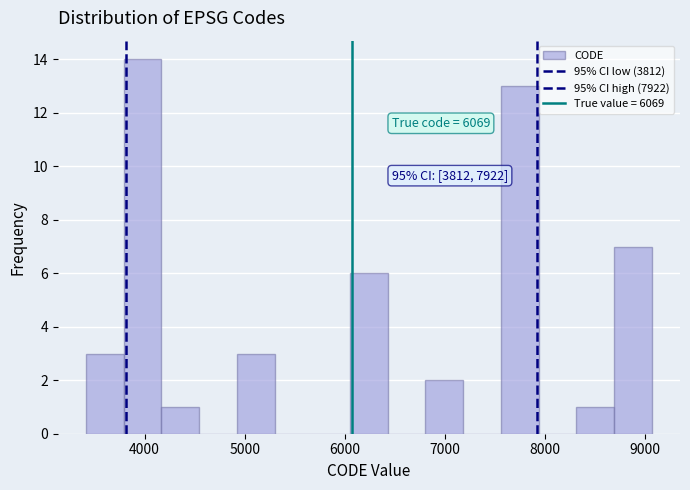

Around what value on the x-axis is the tallest bar? Give the approximate position of its centre, as read against the axis.

4000